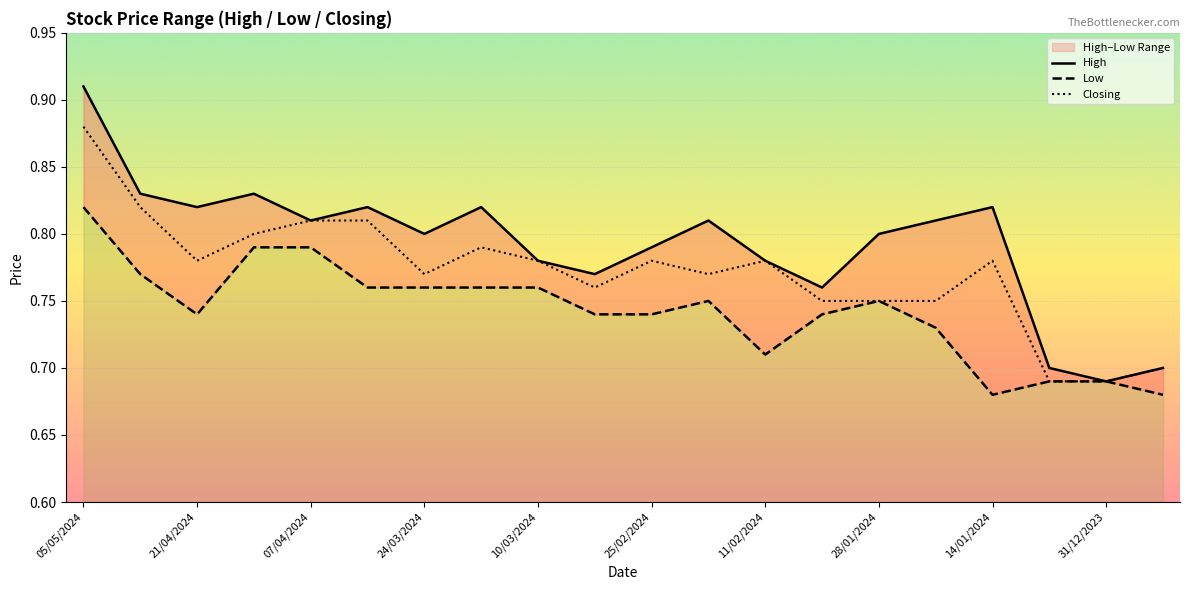

What is the greatest value displayed?

0.9